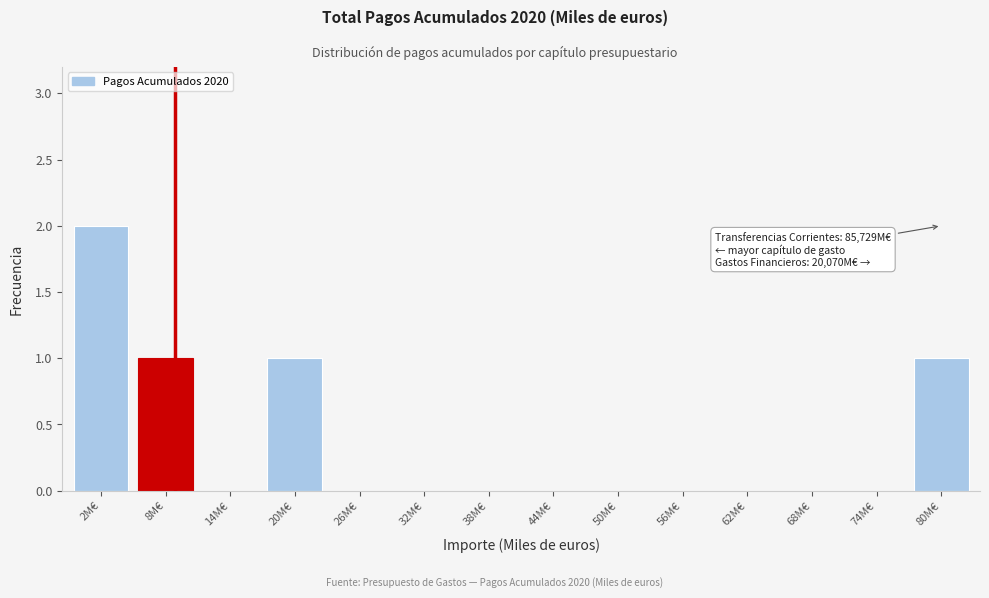

Reading left to right, extract all data points from this chart.

2M€=2	8M€=1	14M€=0	20M€=1	26M€=0	32M€=0	38M€=0	44M€=0	50M€=0	56M€=0	62M€=0	68M€=0	74M€=0	80M€=1